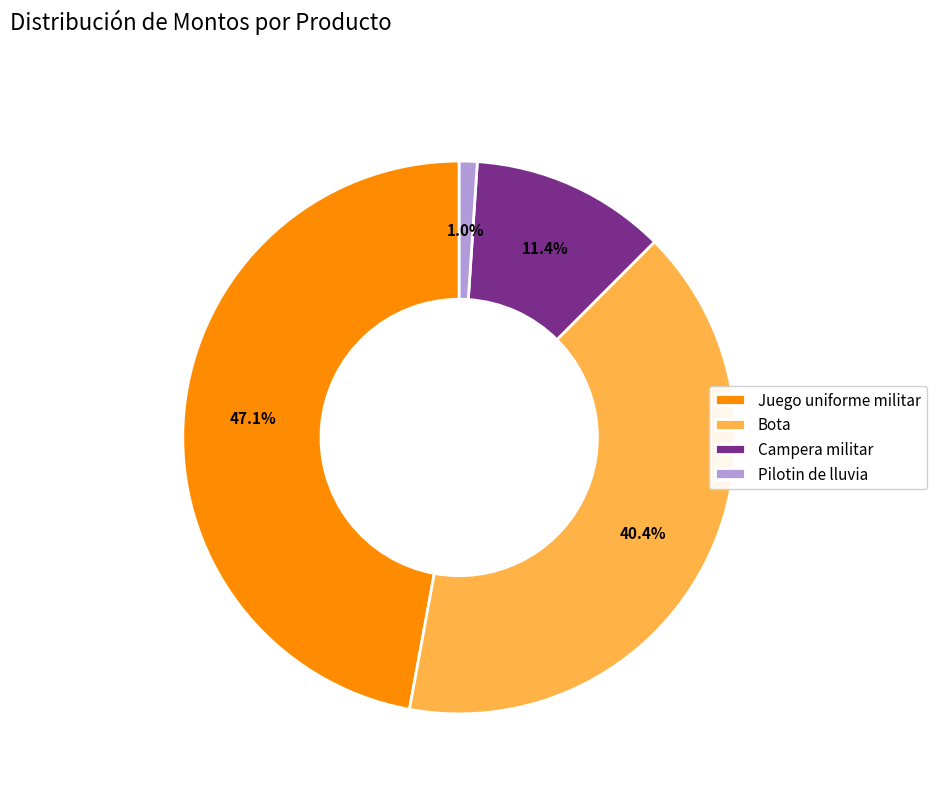

Between Pilotin de lluvia and Juego uniforme militar, which is larger?

Juego uniforme militar